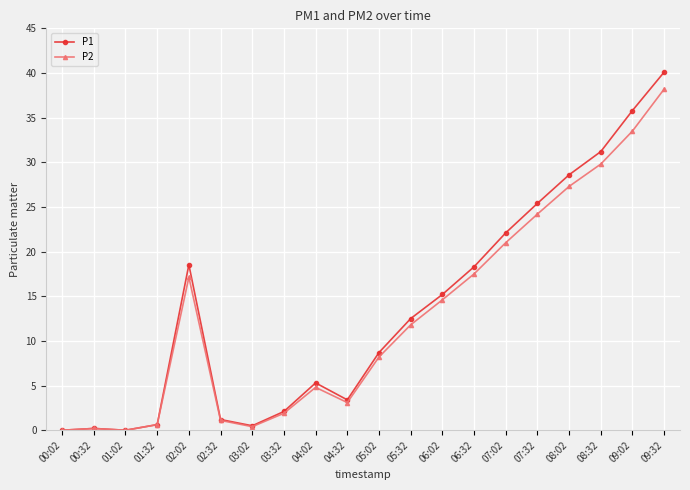

At which label is P2 closest to 19?

06:32